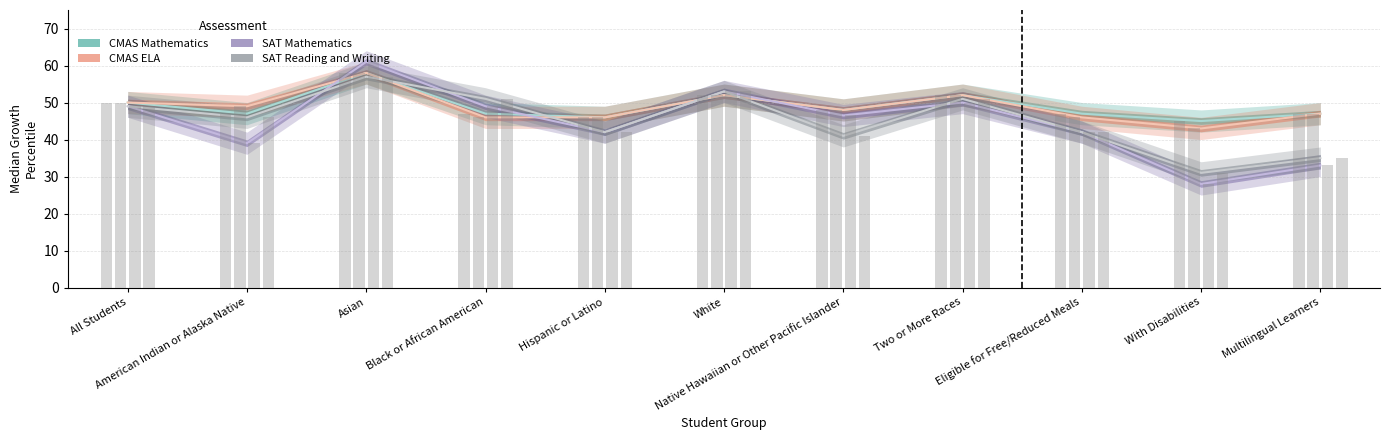

Read the CMAS ELA value at Native Hawaiian or Other Pacific Islander.

48.0